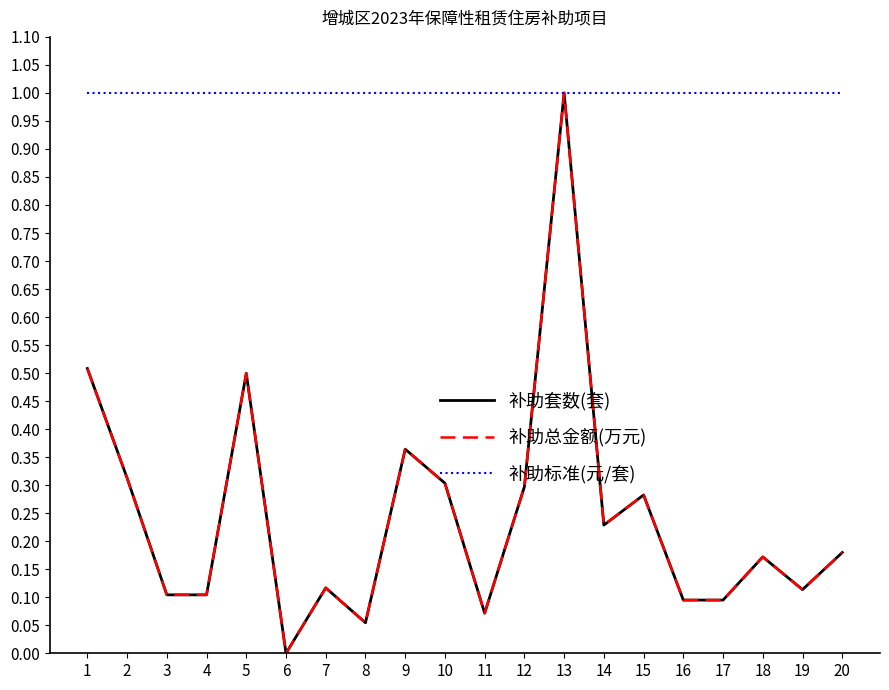

At which label is 补助套数(套) closest to 0?

6